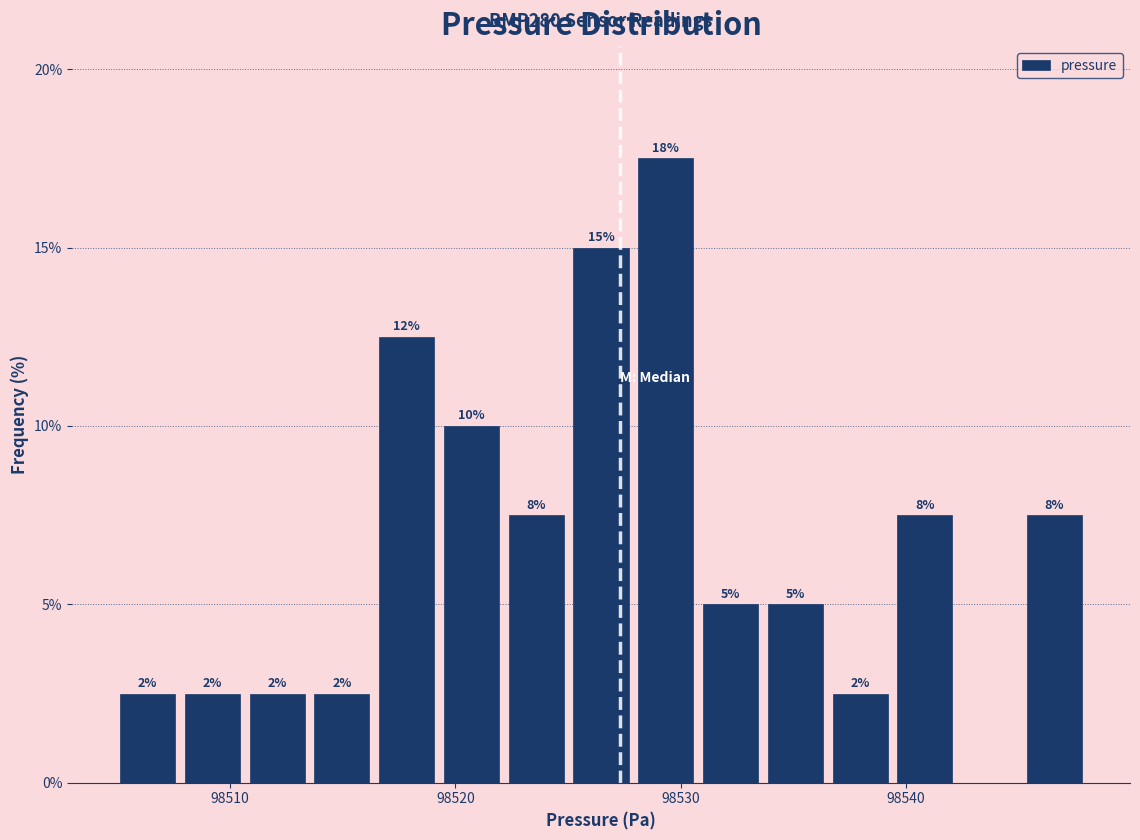

Around what value on the x-axis is the tallest bar? Give the approximate position of its centre, as read against the axis.

98529